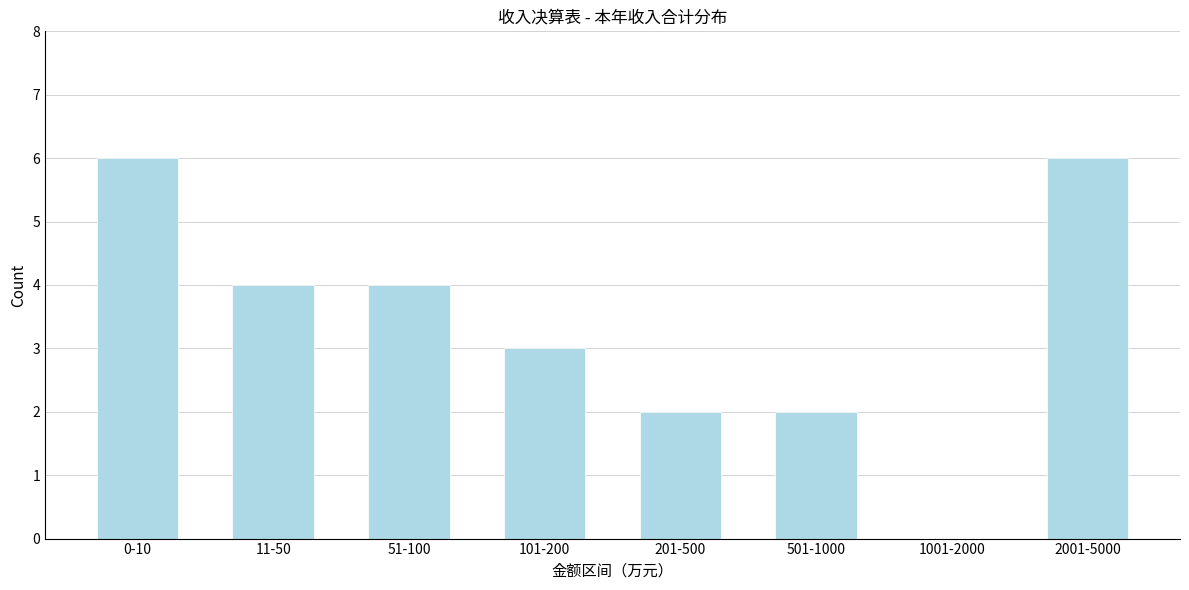

Reading left to right, extract all data points from this chart.

0-10=6	11-50=4	51-100=4	101-200=3	201-500=2	501-1000=2	1001-2000=0	2001-5000=6